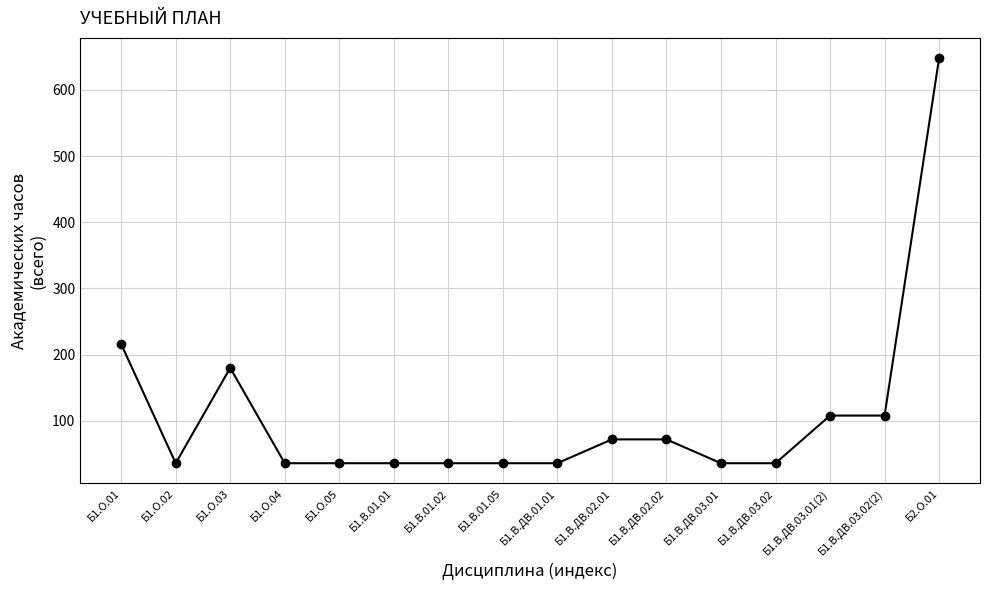

What is the change in value from Б1.О.03 to Б1.В.ДВ.03.01(2)?

-72